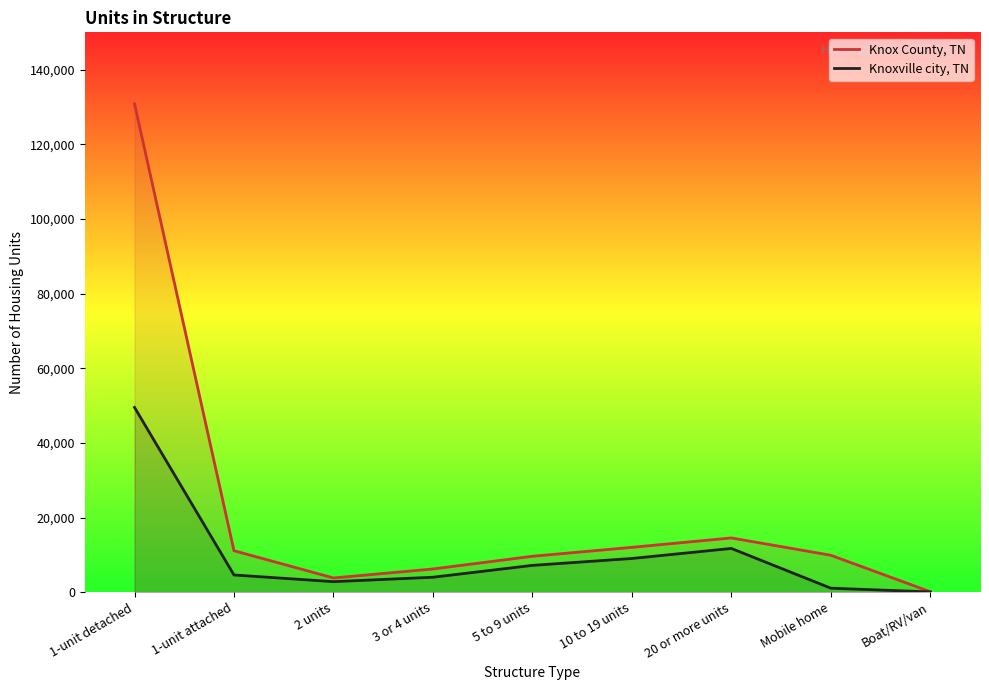

Count the number of data series in this chart.

2